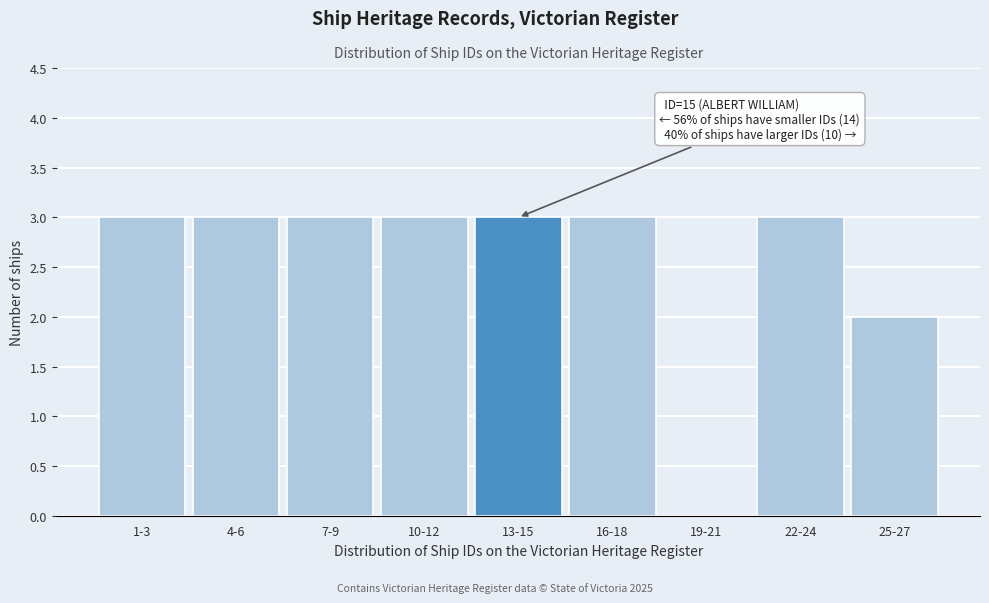

Reading left to right, what are all the values shown in this chart?

1-3=3	4-6=3	7-9=3	10-12=3	13-15=3	16-18=3	19-21=0	22-24=3	25-27=2